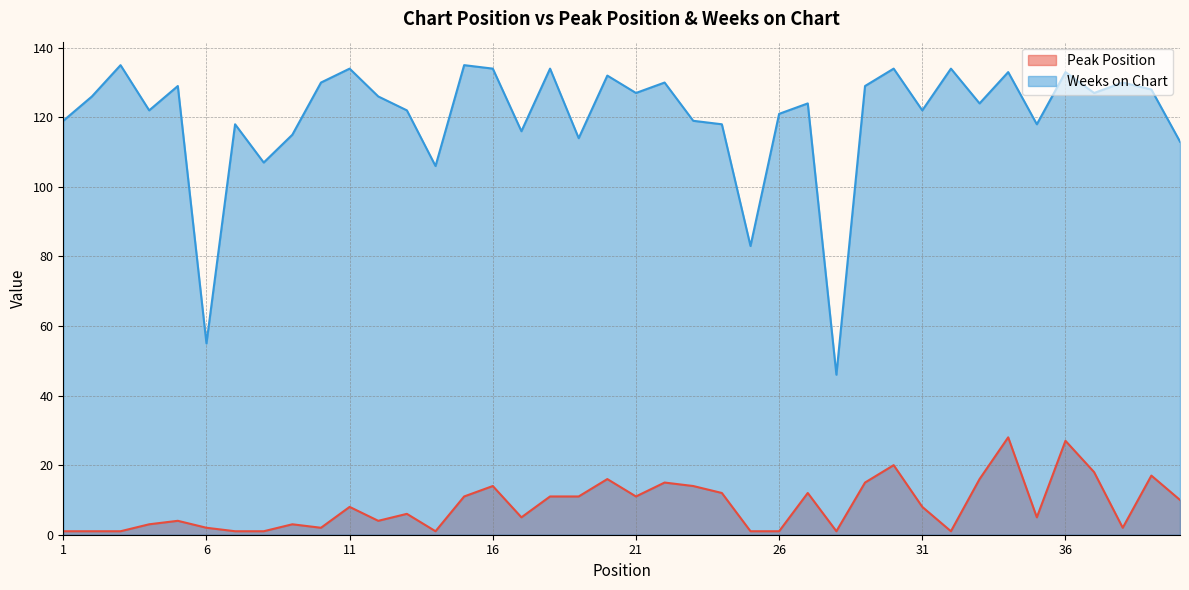

At how many categories does at least one series exceed 111?

35